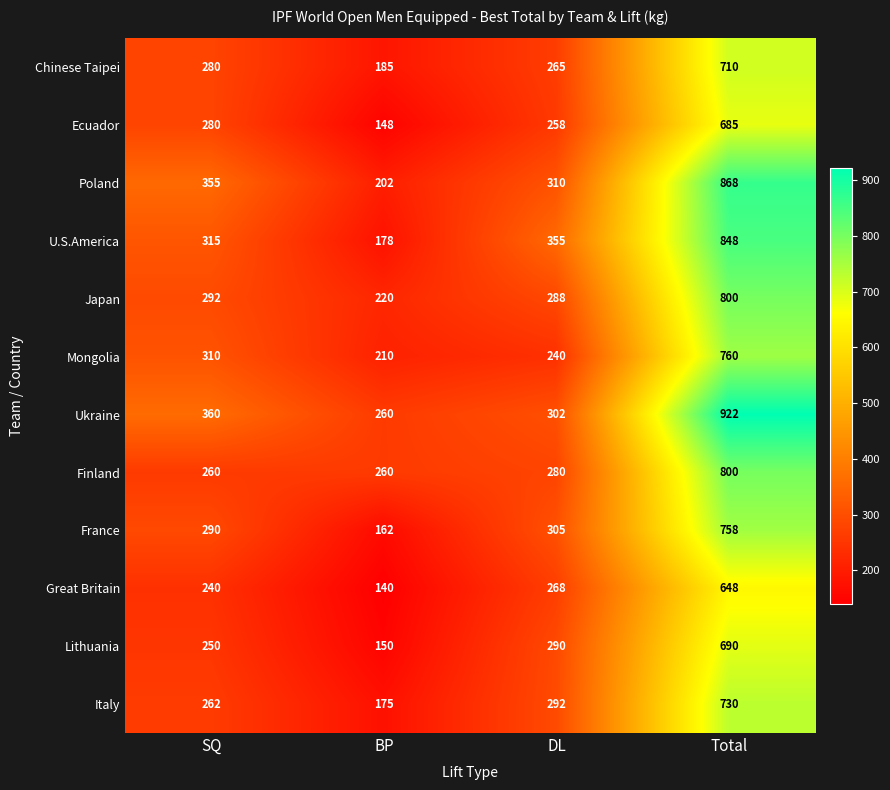

True or false: Lithuania has a value of 290 at DL.

True